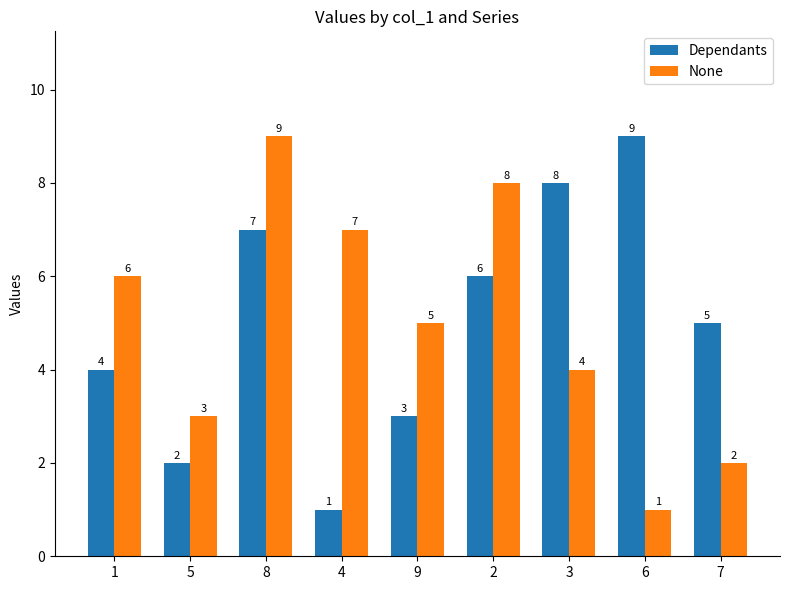

At which label does None reach its minimum?

6